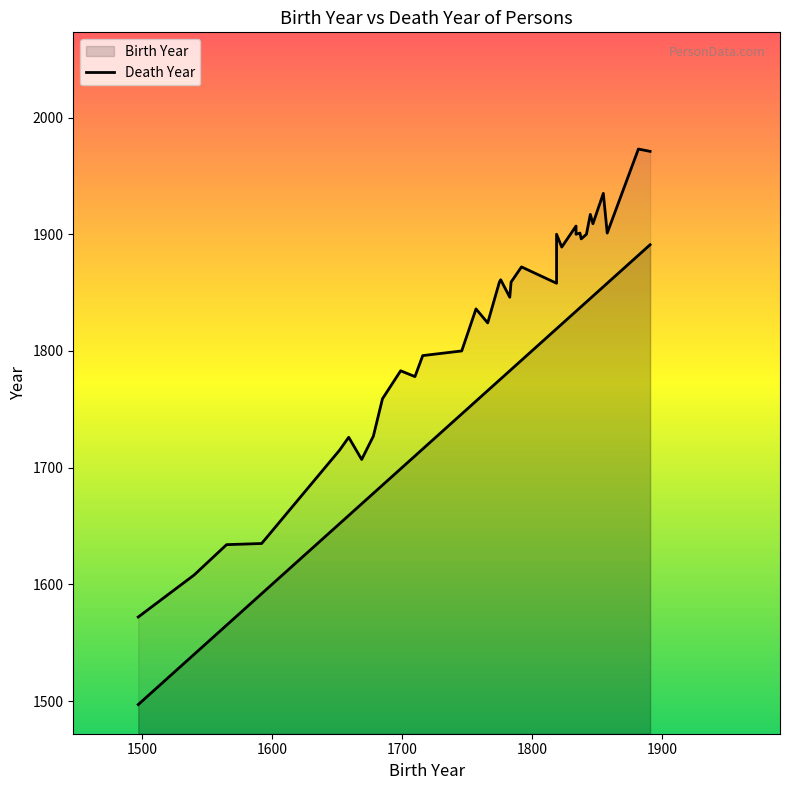

At how many categories does at least one series exceed 1334?

37